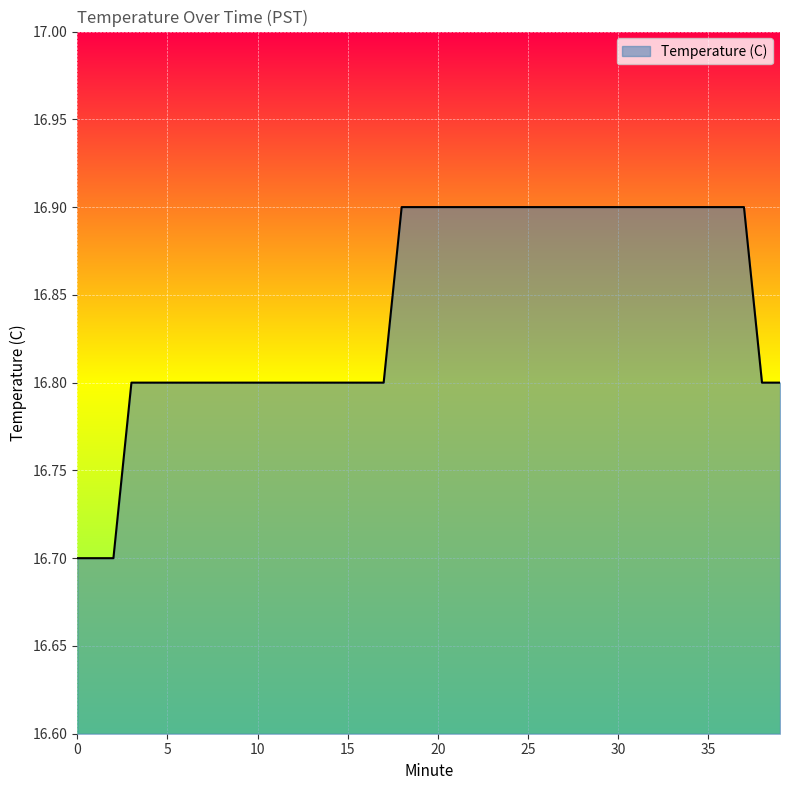

How many values are between 16 and 17?

40